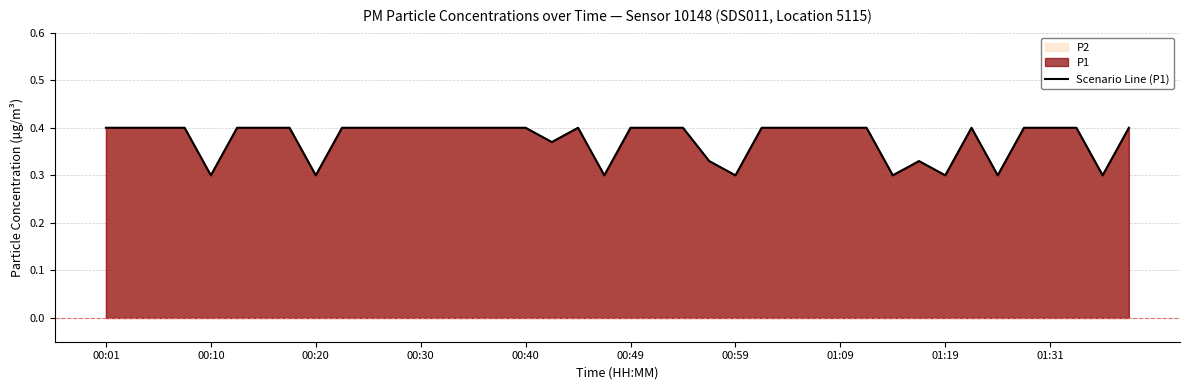

Which category has the highest value across all series?

00:01